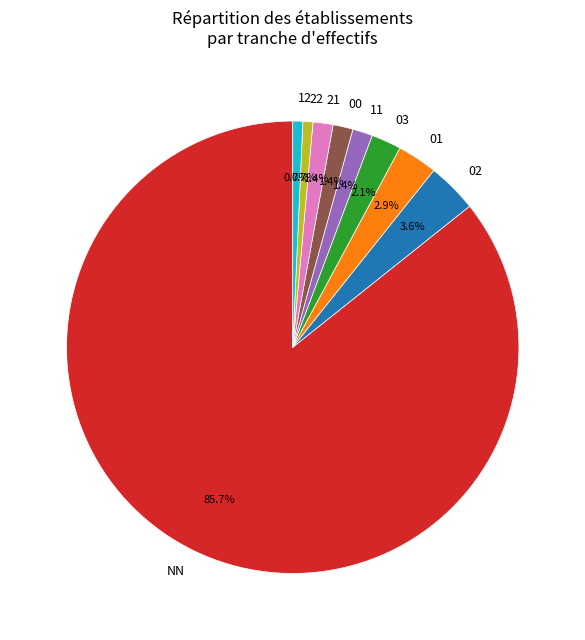

To the nearest percent, what is the combined percentage of 22 and 12?

1%